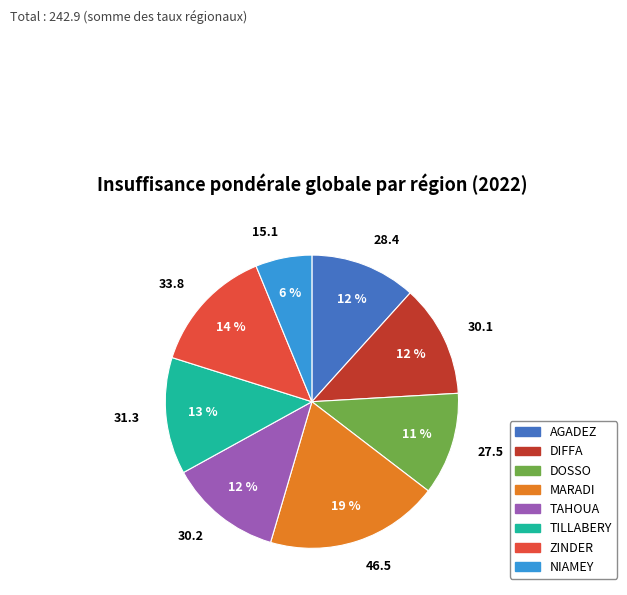

To the nearest percent, what is the combined percentage of MARADI and NIAMEY?

25%